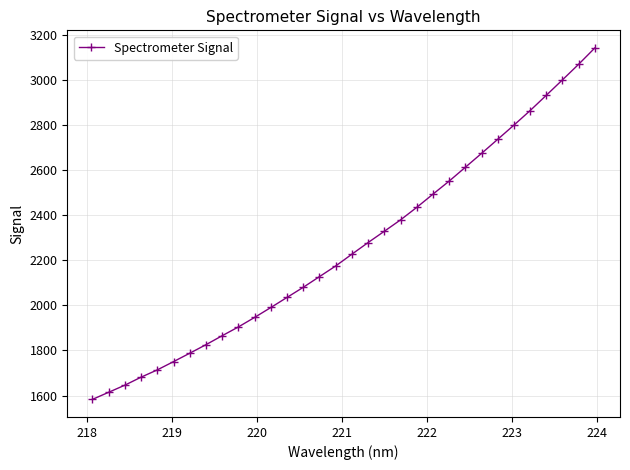

What is the value of the 16th point from the left?

2174.4